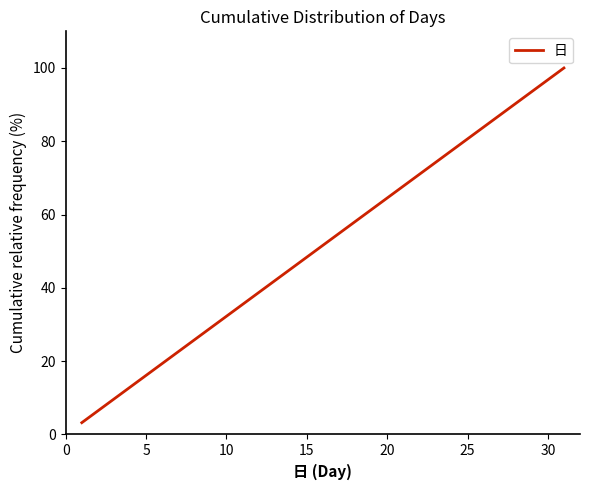

Does the chart display data point markers on the line(s)?

No